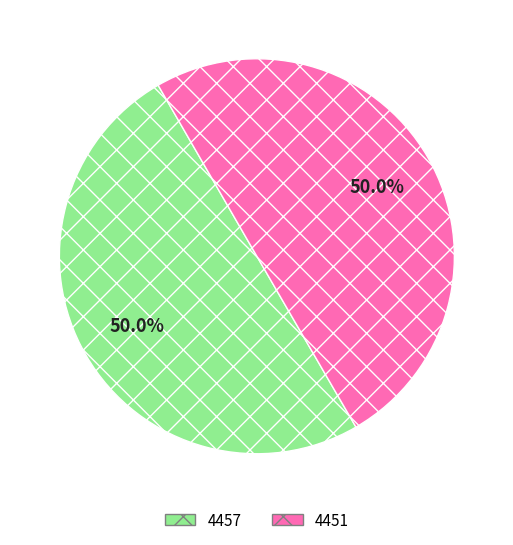

What portion of the pie excludes 4457?

50.0%